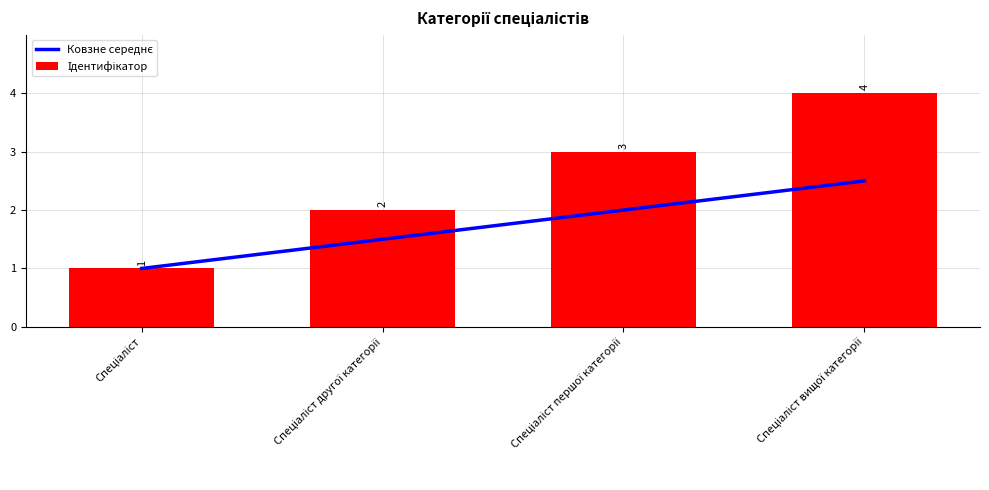

Is it true that Ковзне середнє equals 1.0 at Спеціаліст?

True